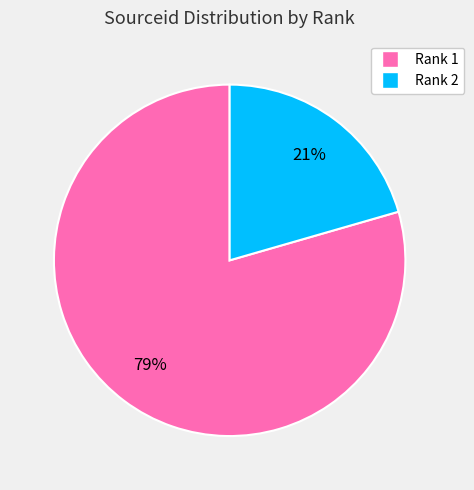

Is there any slice that represents more than half of the pie?

Yes